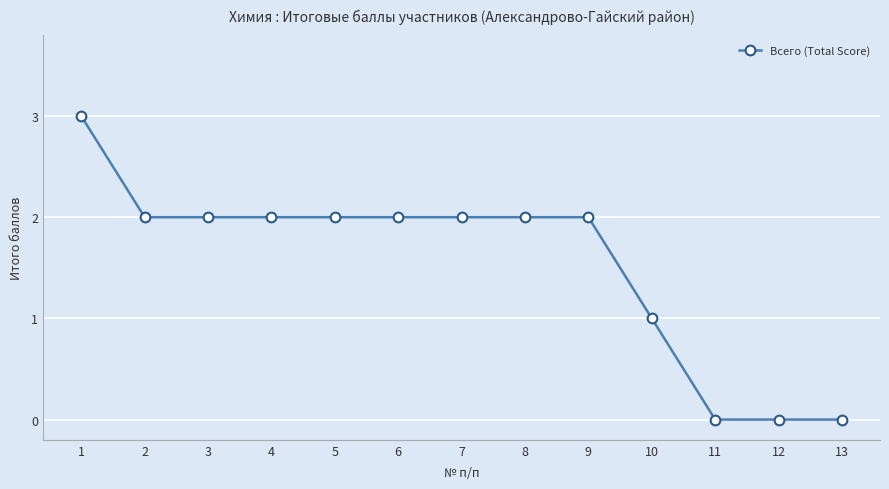

Between 11 and 6, which is larger?

6